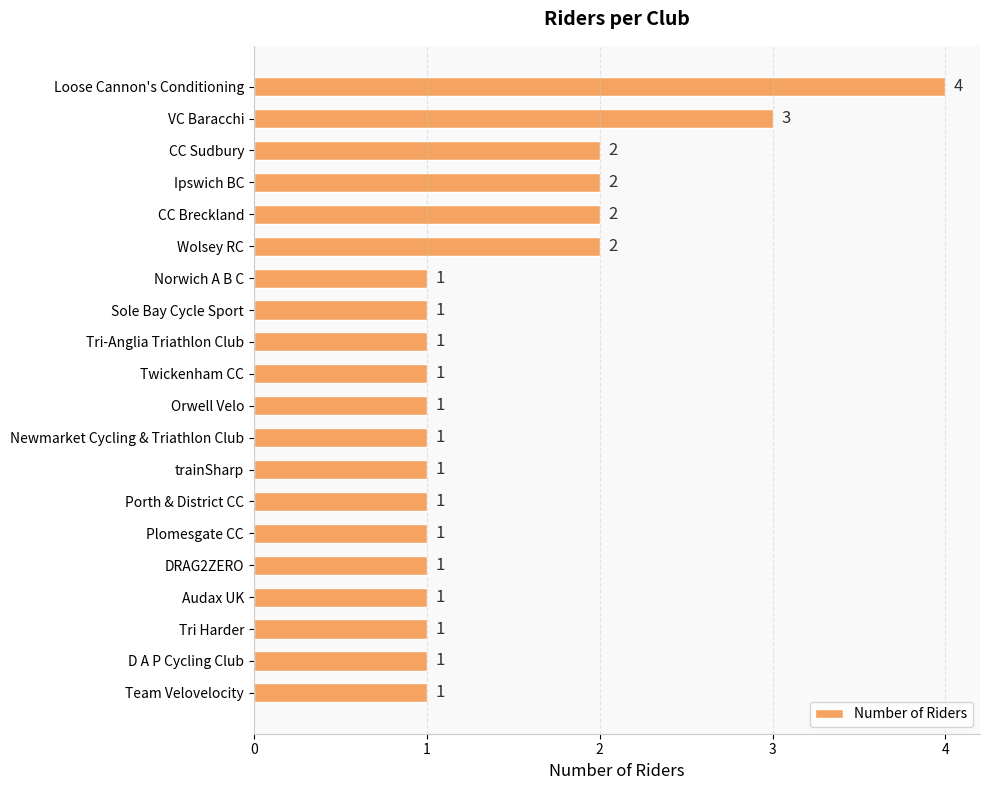

What is the label of the 17th bar from the bottom?

Ipswich BC